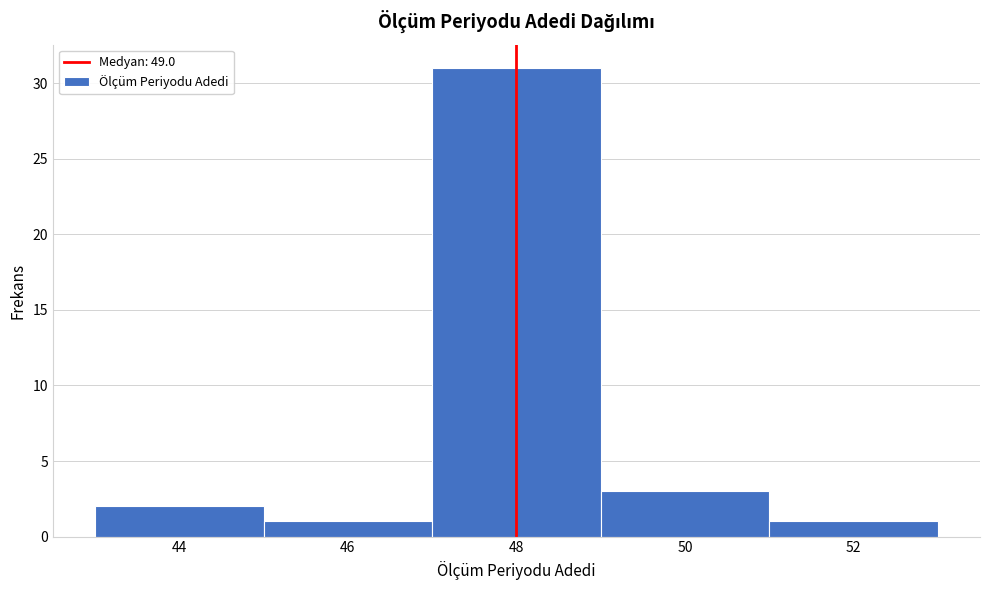

Reading left to right, extract all data points from this chart.

2	1	31	3	1